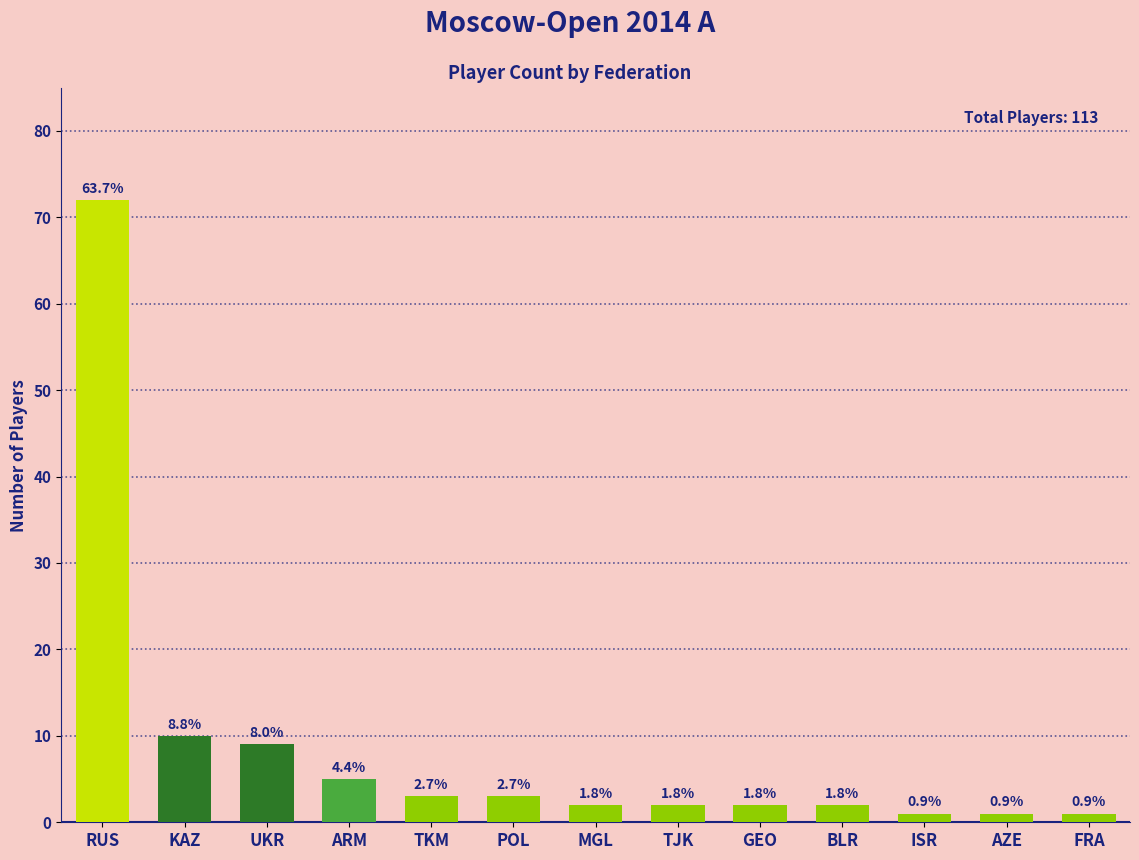

Are the bars horizontal?

No